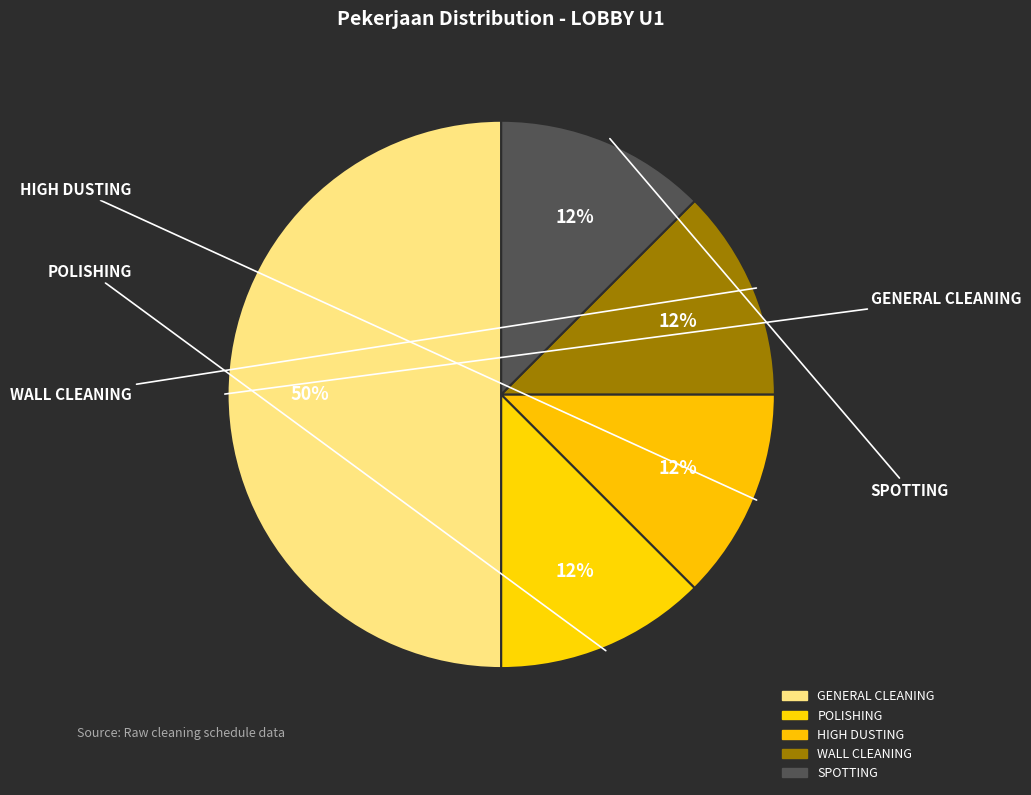

True or false: POLISHING accounts for 1% of the total.

False